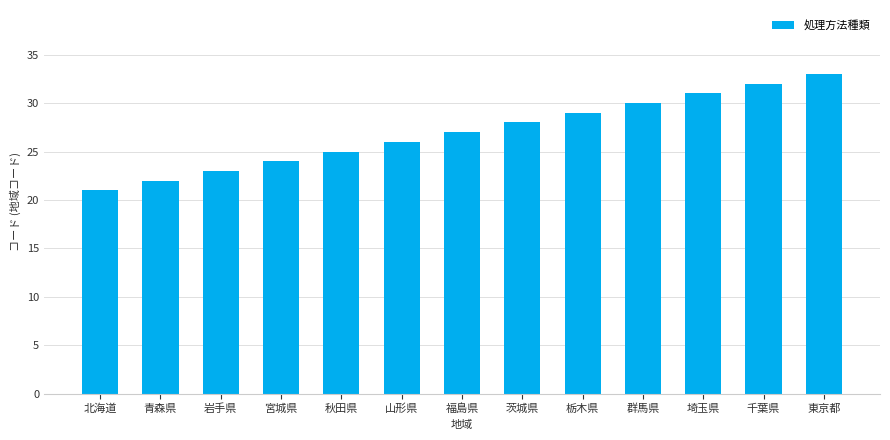

Rank the categories by value from lowest to highest.

北海道, 青森県, 岩手県, 宮城県, 秋田県, 山形県, 福島県, 茨城県, 栃木県, 群馬県, 埼玉県, 千葉県, 東京都